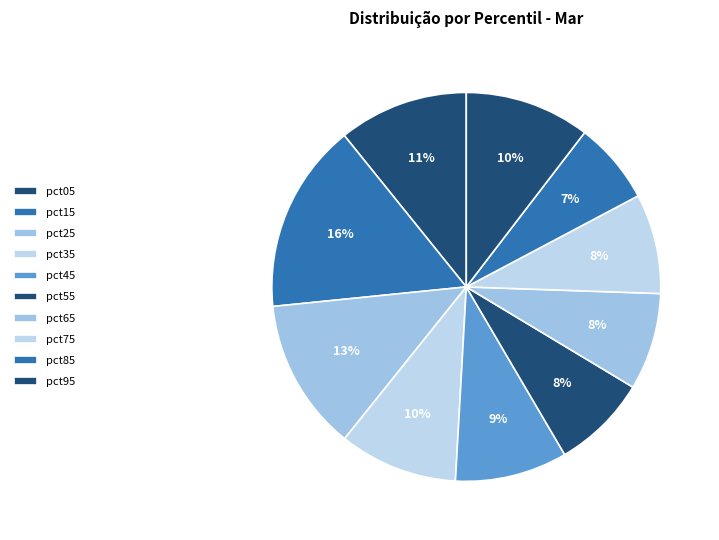

To the nearest percent, what is the difference between the pct05 and pct25 slice percentages?

2%